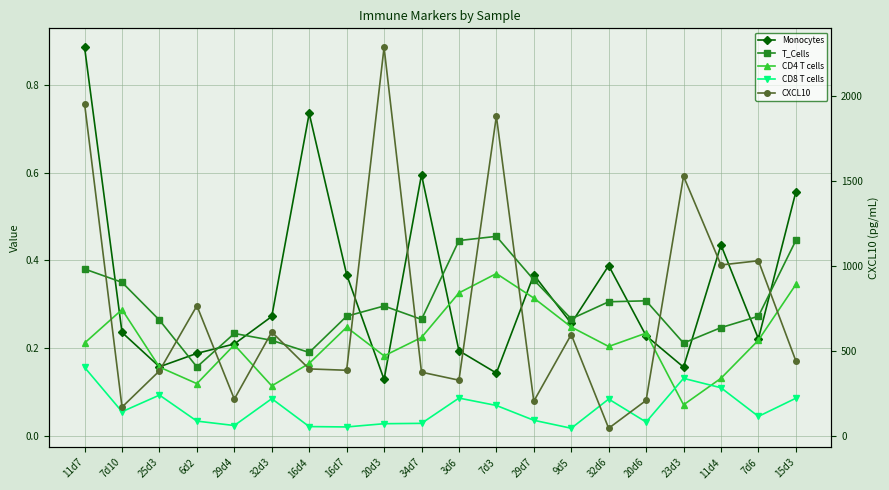

The T_Cells series shows 0.1 at 20d3. True or false?

False